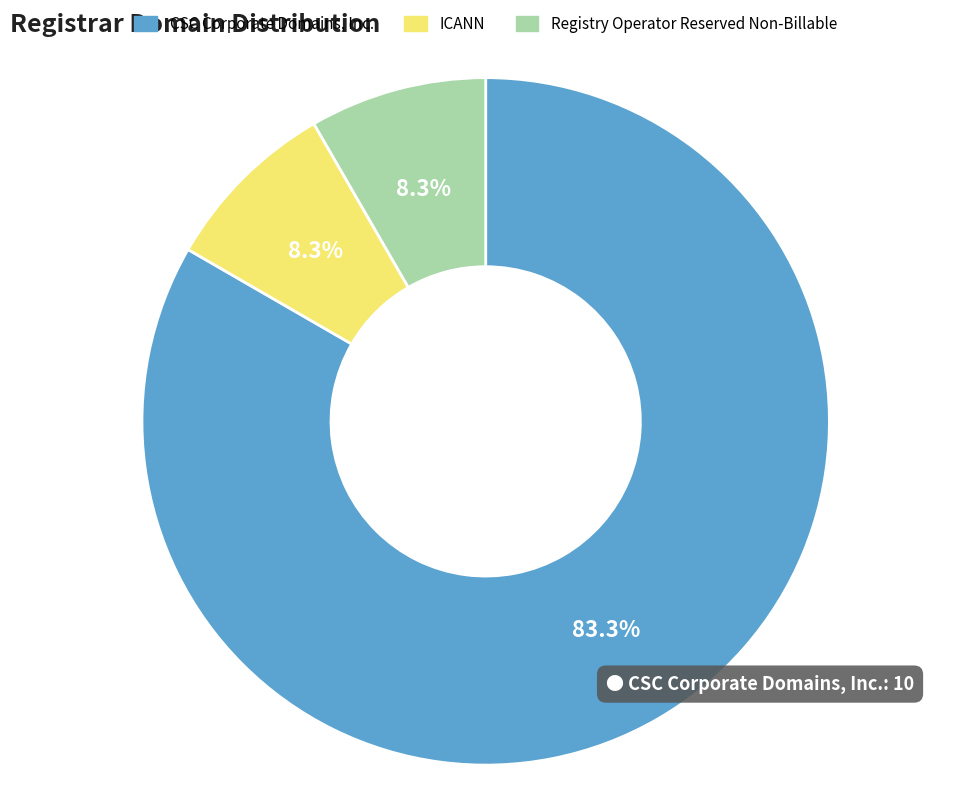

What percentage do ICANN and CSC Corporate Domains, Inc. together represent?

91.7%